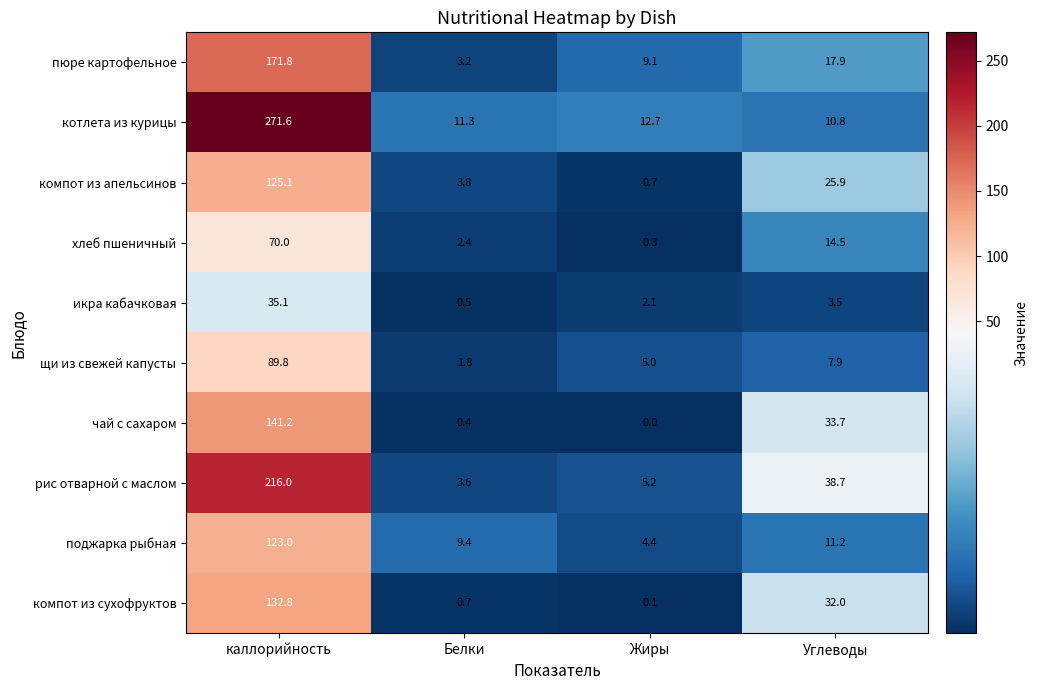

The value of щи из свежей капусты at Белки is 2.4. True or false?

False